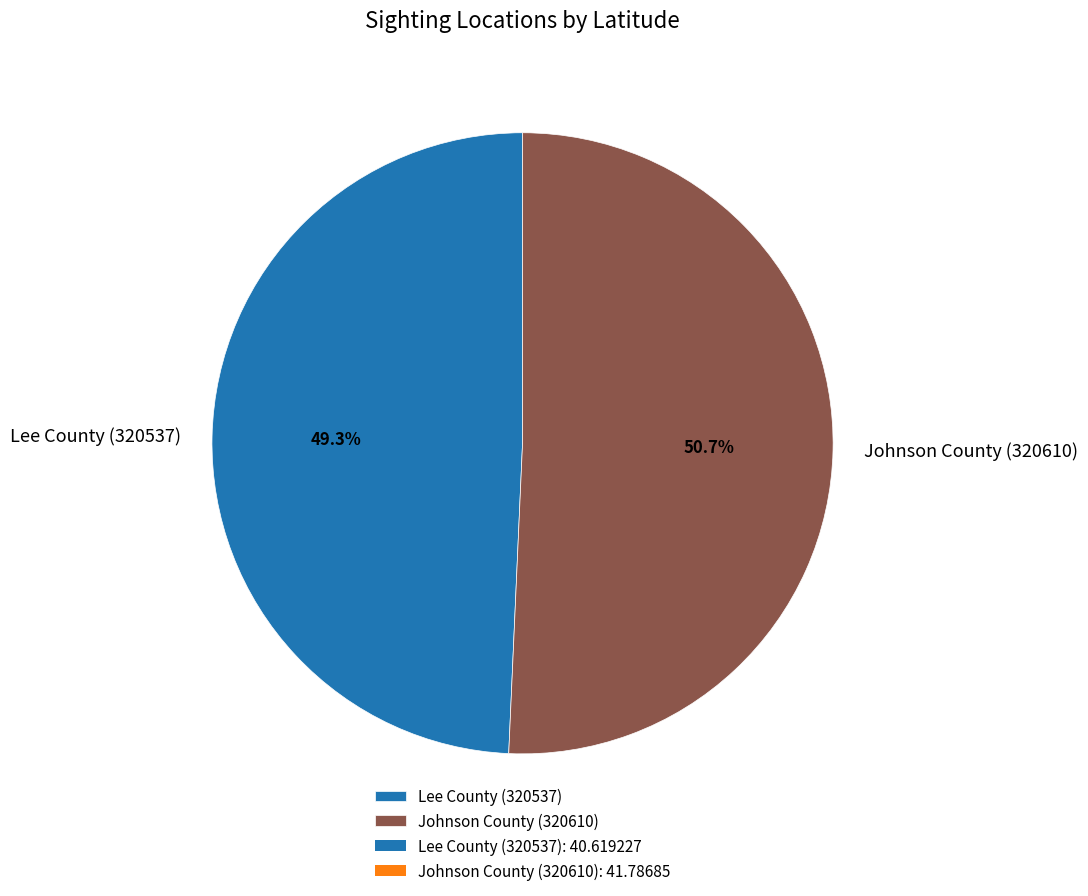

To the nearest percent, what is the difference between the largest and smallest slice percentages?

1%